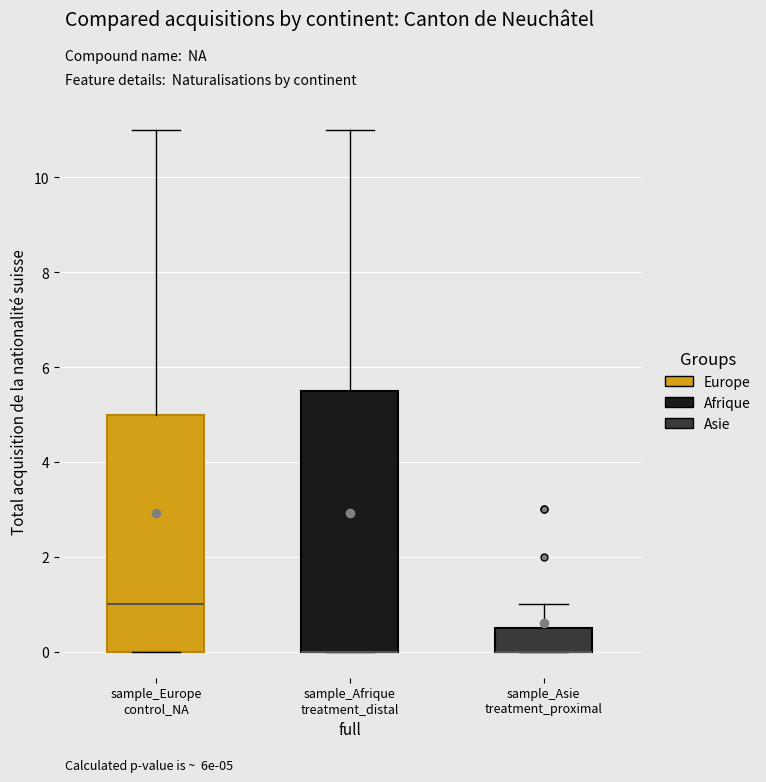

Where is the lower edge of the box for sample_Europe control_NA on the y-axis? The values are not printed on the chart, so give them approximately, as read against the axis.

0.0